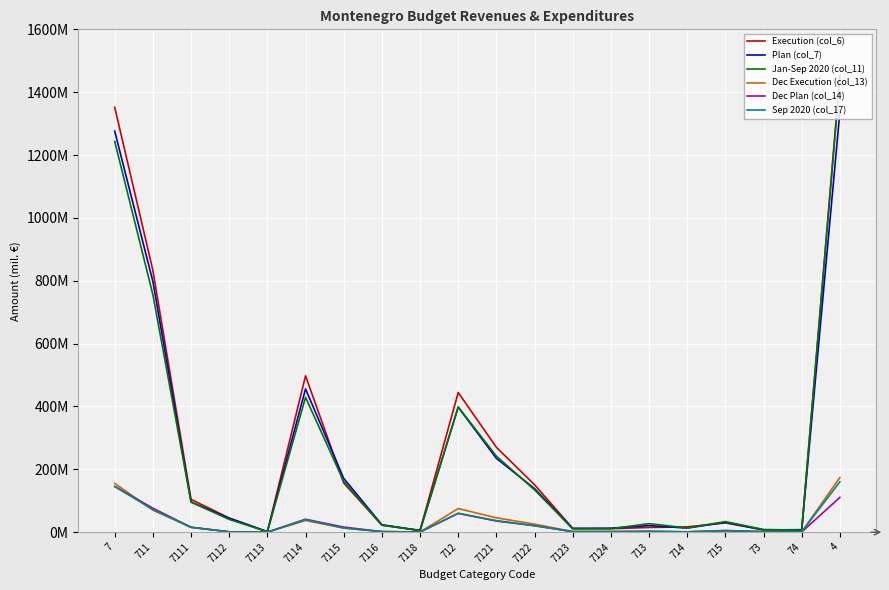

Reading left to right, what are all the values shown in this chart?

Execution (col_6): 7=1351853176.6	711=833203582.5	7111=104405821.7	7112=45020371.5	7113=1479399.9	7114=497589192.8	7115=156466946.8	7116=22270229.5	7118=5971620.5	712=444303244.6	7121=270120228.0	7122=151034703.6	7123=12160117.4	7124=10988195.5	713=15006989.8	714=16956990.6	715=29530041.6	73=7382202.0	74=5470125.4	4=1454424592.8
Plan (col_7): 7=1276056399.4	711=797828901.4	7111=96011654.6	7112=44395641.5	7113=1544536.7	7114=455945630.5	7115=171111988.5	7116=23735353.7	7118=5084095.8	712=397823173.7	7121=234882396.7	7122=138667298.8	7123=11617385.5	7124=12656092.7	713=20923047.2	714=13024243.8	715=31410770.9	73=7046262.5	74=8000000.0	4=1337605069.8
Jan-Sep 2020 (col_11): 7=1243436508.2	711=755696459.5	7111=95618433.9	7112=40638726.4	7113=1440565.3	7114=429195069.3	7115=161445470.2	7116=22269382.6	7118=5088811.8	712=398494284.2	7121=241949355.7	7122=134703897.1	7123=10770190.2	7124=11070841.2	713=27179432.6	714=13233490.2	715=33675751.3	73=8543082.7	74=6614007.7	4=1444789714.3
Dec Execution (col_13): 7=155249038.9	711=70043886.9	7111=15621993.3	7112=1484776.3	7113=164005.8	7114=37184322.6	7115=13096343.6	7116=1965267.8	7118=527177.4	712=75176038.9	7121=45661635.6	7122=25500379.3	7123=2051002.5	7124=1963021.5	713=1146974.2	714=1428133.0	715=4214618.0	73=2215639.1	74=1023748.7	4=173918629.2
Dec Plan (col_14): 7=145612291.9	711=76418346.2	7111=15517267.4	7112=1100346.3	7113=149884.3	7114=41248055.4	7115=16210263.7	7116=1802456.7	7118=390072.4	712=59783744.6	7121=35471517.5	7122=20777724.5	7123=1773125.5	7124=1761377.1	713=2370557.3	714=915688.2	715=4766285.5	73=691003.4	74=666666.7	4=110629366.8
Sep 2020 (col_17): 7=145120002.6	711=72178168.8	7111=15533677.9	7112=1041215.8	7113=140999.4	7114=40192913.1	7115=13187797.1	7116=1691131.2	7118=390434.2	712=60241081.0	7121=36741484.6	7122=20296721.1	7123=1652845.0	7124=1550030.2	713=3282225.0	714=927547.9	715=5571807.3	73=1810625.7	74=1108546.9	4=160423364.3